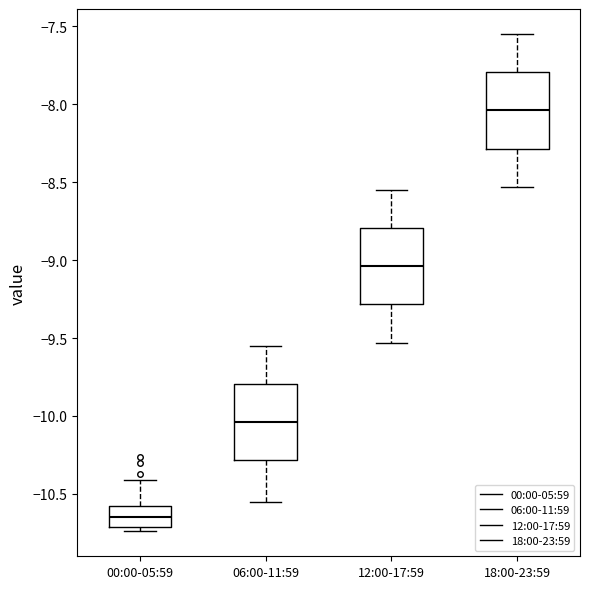

Reading left to right, read every box against the y-axis: the position of its median line, the range the box covers, and the ends of its whiskers. The values are not printed on the chart, so give them approximately, as read against the axis.

00:00-05:59: median -10.65, box -10.70 to -10.55, whiskers -10.75 to -10.40
06:00-11:59: median -10.05, box -10.30 to -9.80, whiskers -10.55 to -9.55
12:00-17:59: median -9.05, box -9.30 to -8.80, whiskers -9.55 to -8.55
18:00-23:59: median -8.05, box -8.30 to -7.80, whiskers -8.55 to -7.55